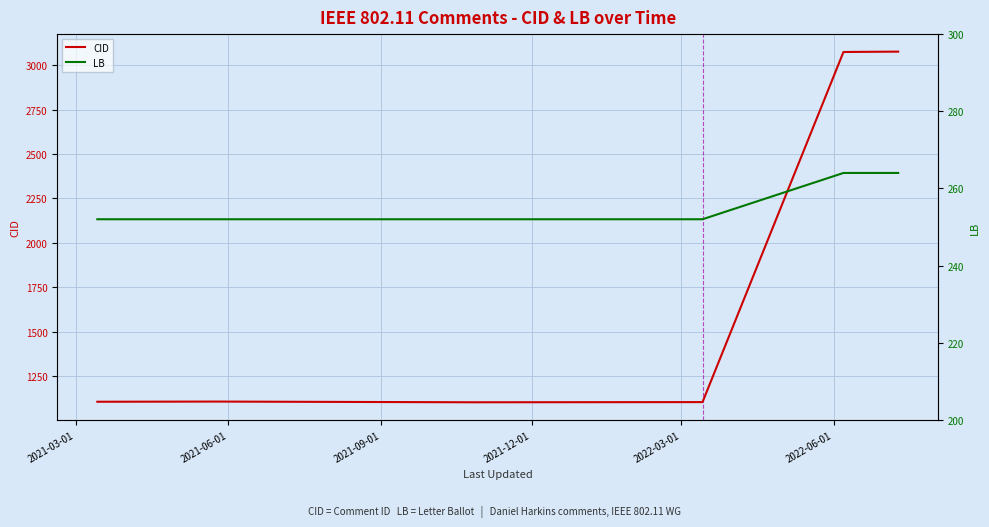

What is the highest value of the CID series?

3077